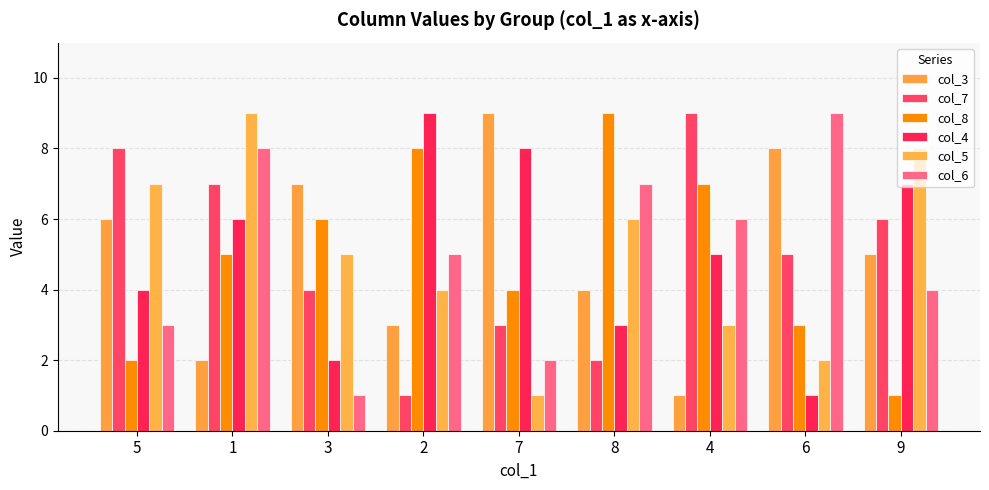

What position from the right is 2?

6